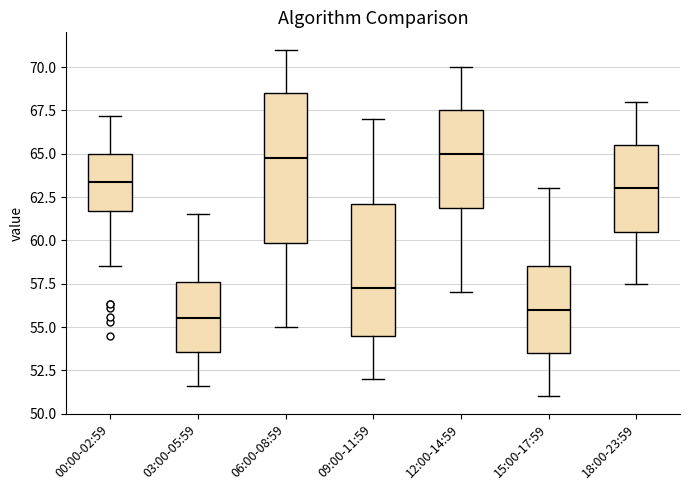

Reading left to right, read every box against the y-axis: the position of its median line, the range the box covers, and the ends of its whiskers. The values are not printed on the chart, so give them approximately, as read against the axis.

00:00-02:59: median 63.5, box 61.5 to 65.0, whiskers 58.5 to 67.0
03:00-05:59: median 55.5, box 53.5 to 57.5, whiskers 51.5 to 61.5
06:00-08:59: median 65.0, box 60.0 to 68.5, whiskers 55.0 to 71.0
09:00-11:59: median 57.5, box 54.5 to 62.0, whiskers 52.0 to 67.0
12:00-14:59: median 65.0, box 62.0 to 67.5, whiskers 57.0 to 70.0
15:00-17:59: median 56.0, box 53.5 to 58.5, whiskers 51.0 to 63.0
18:00-23:59: median 63.0, box 60.5 to 65.5, whiskers 57.5 to 68.0